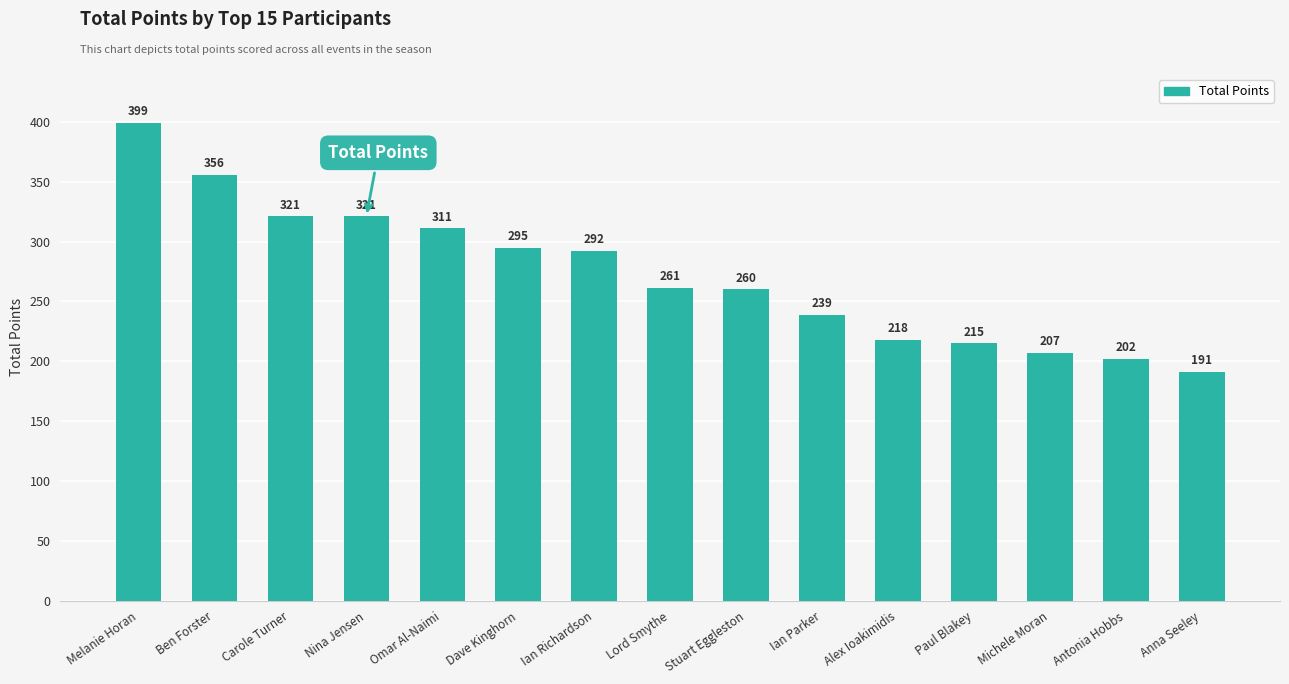

Read the value at Alex Ioakimidis, to the nearest 50.

200